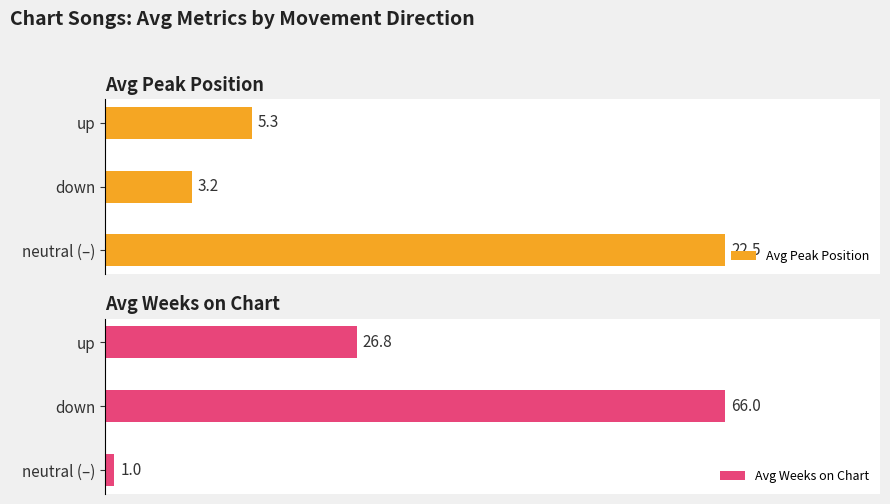

What is the highest value of the Avg Weeks on Chart series?

66.0